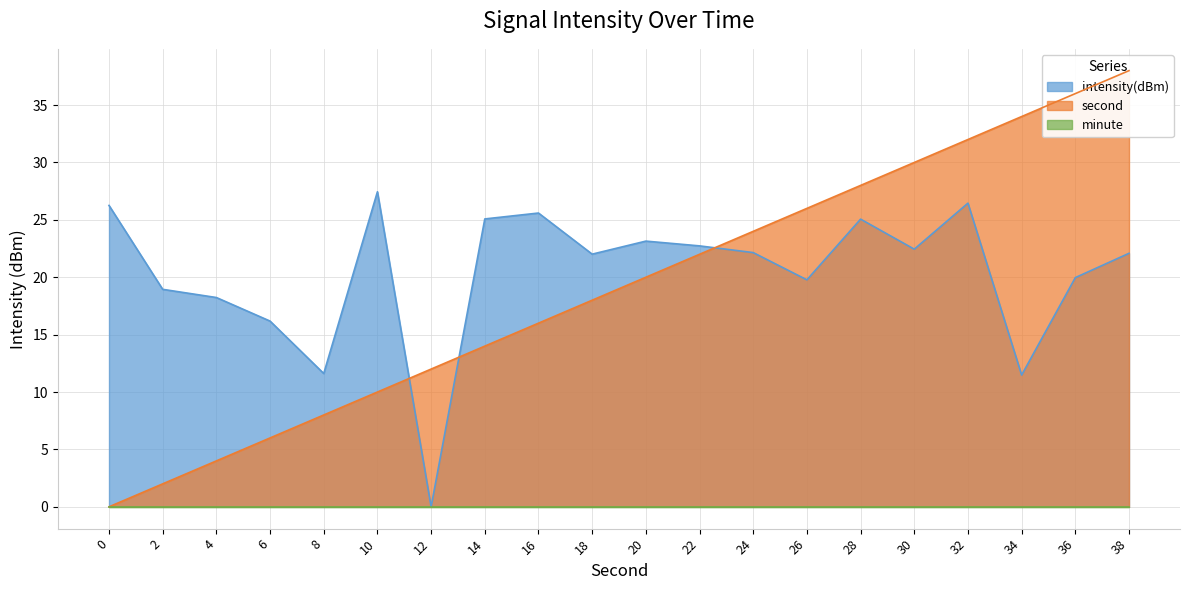

Read the intensity(dBm) value at 2.

18.9